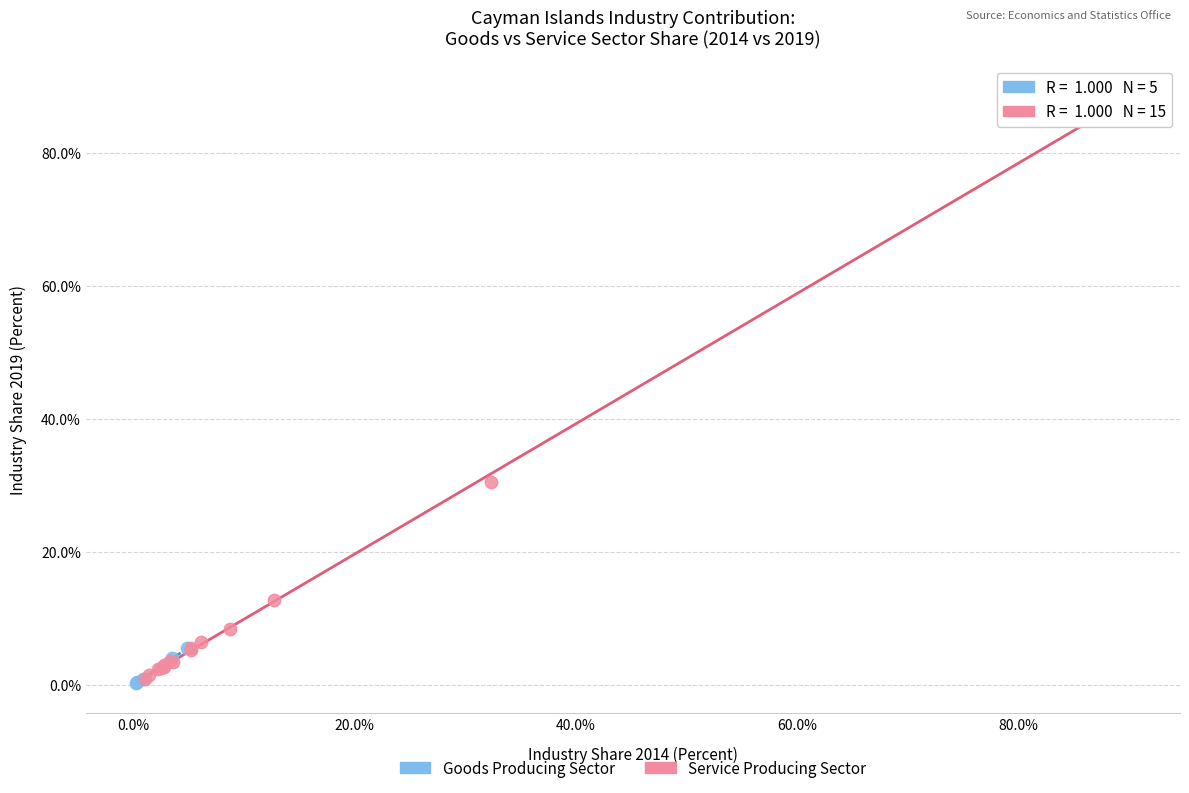

Which series has the widest spread of Y values?

Service Producing Sector